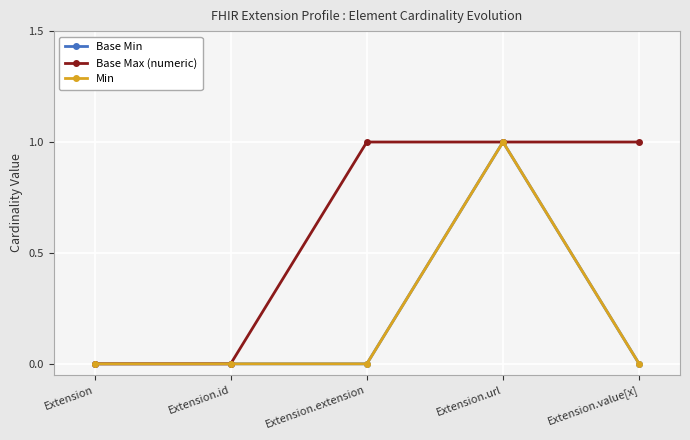

What is the total value across all series at Extension.url?

3